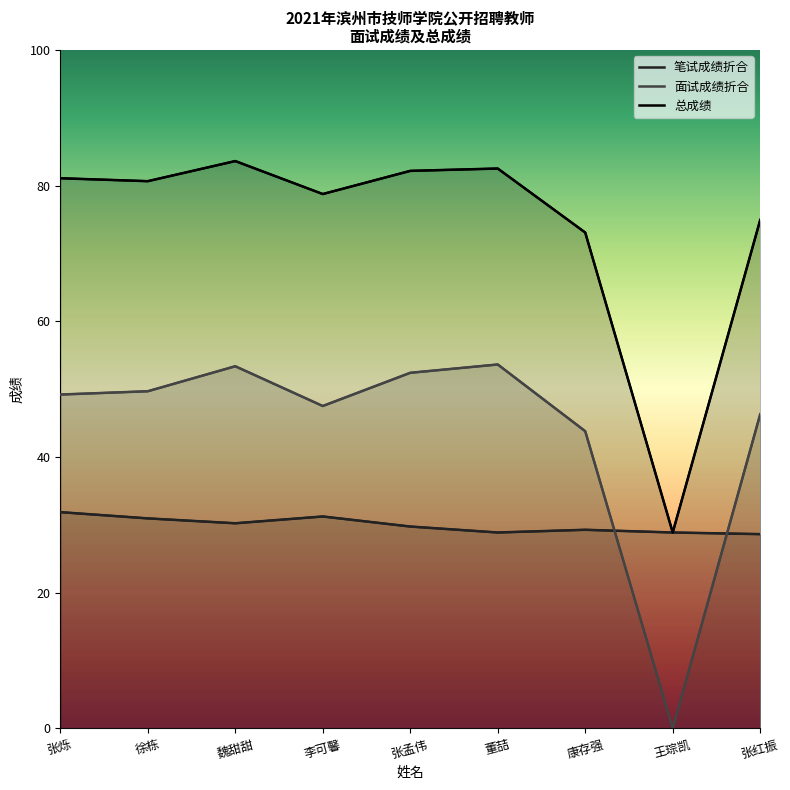

Count the number of data series in this chart.

3